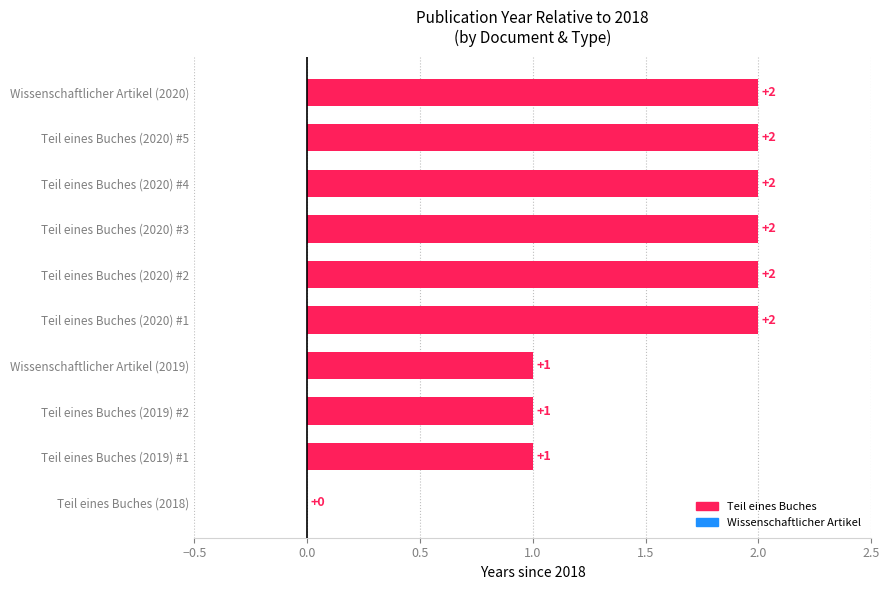

How many categories are shown in the chart?

10